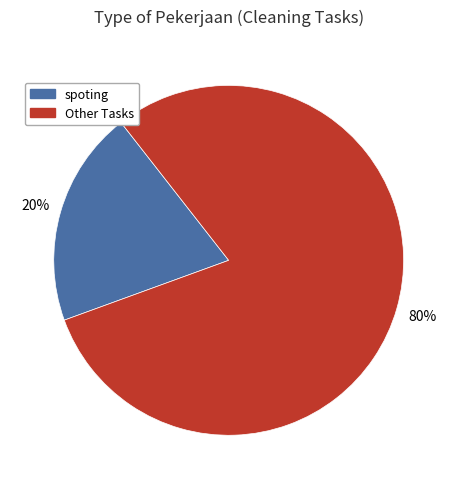

Is there any slice that represents more than half of the pie?

Yes